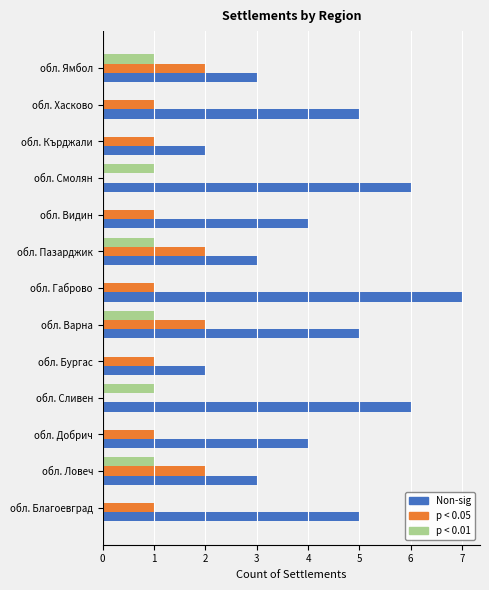

Which series has the widest spread of values?

Non-sig